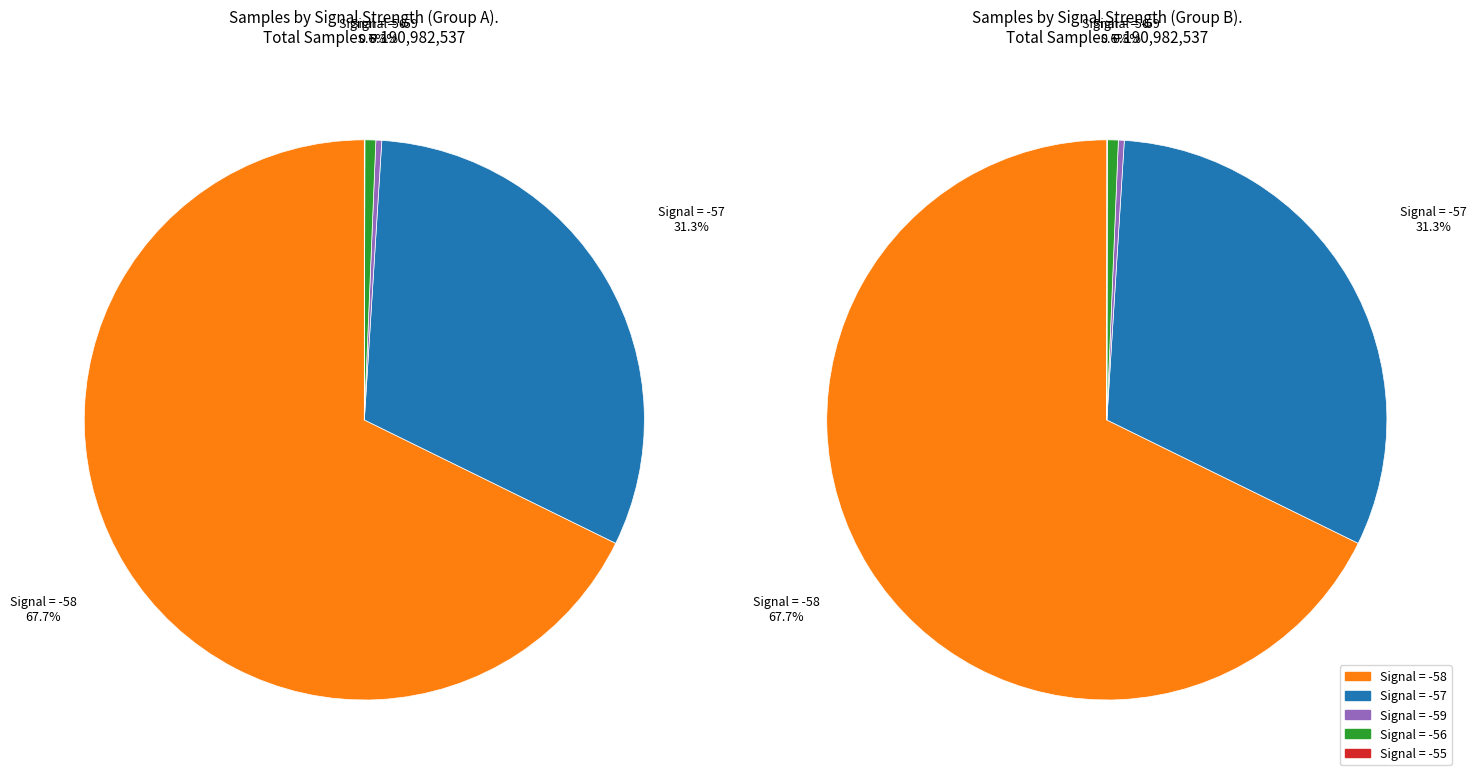

What is the change in value from Signal -56 to Signal -59?

+17141